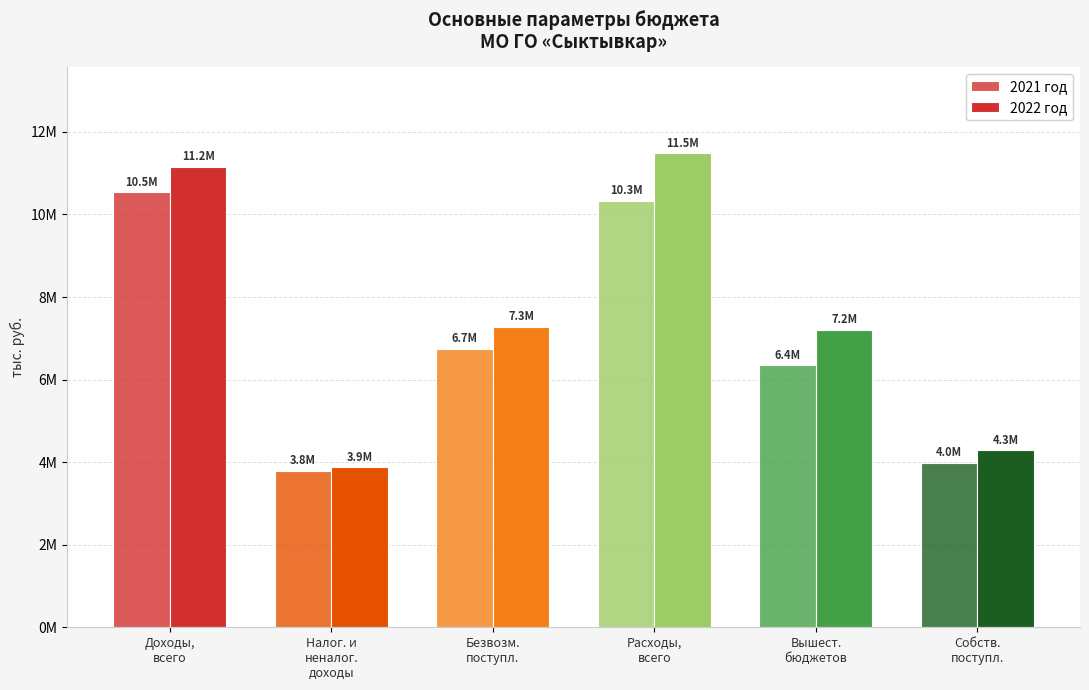

Which series has the largest total across all categories?

2022 год